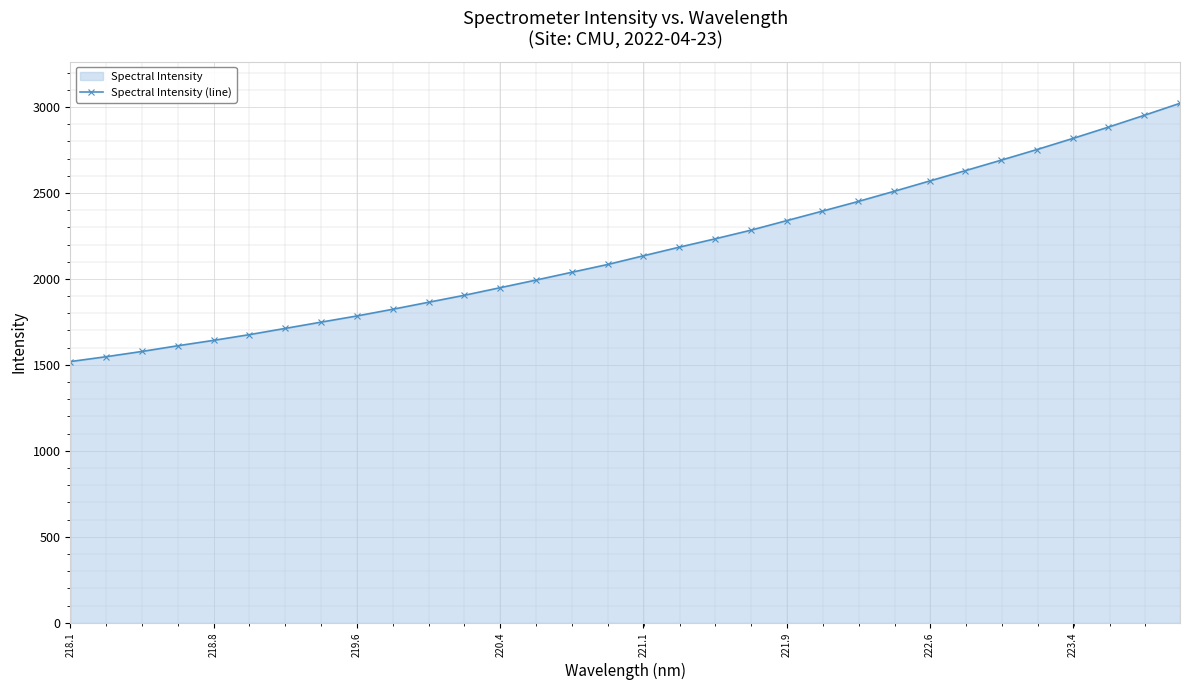

The value at 220.4 is 1948.9. True or false?

True